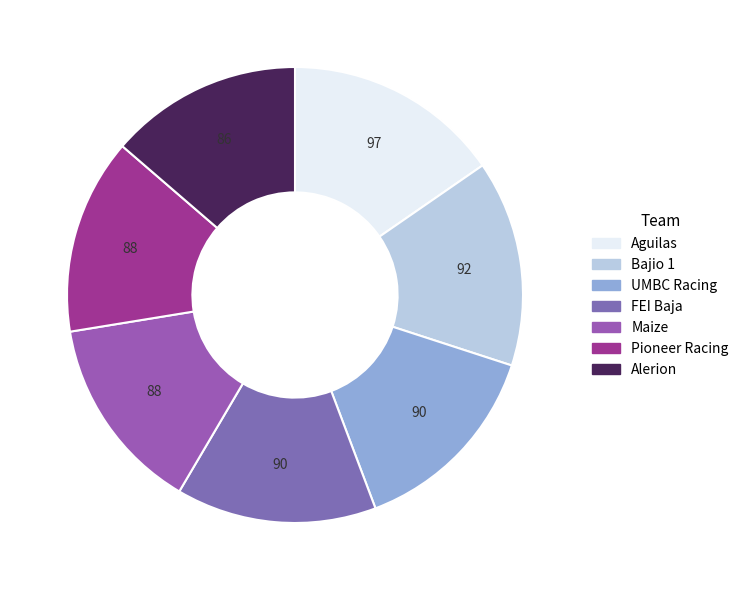

Count the number of slices in the pie.

7